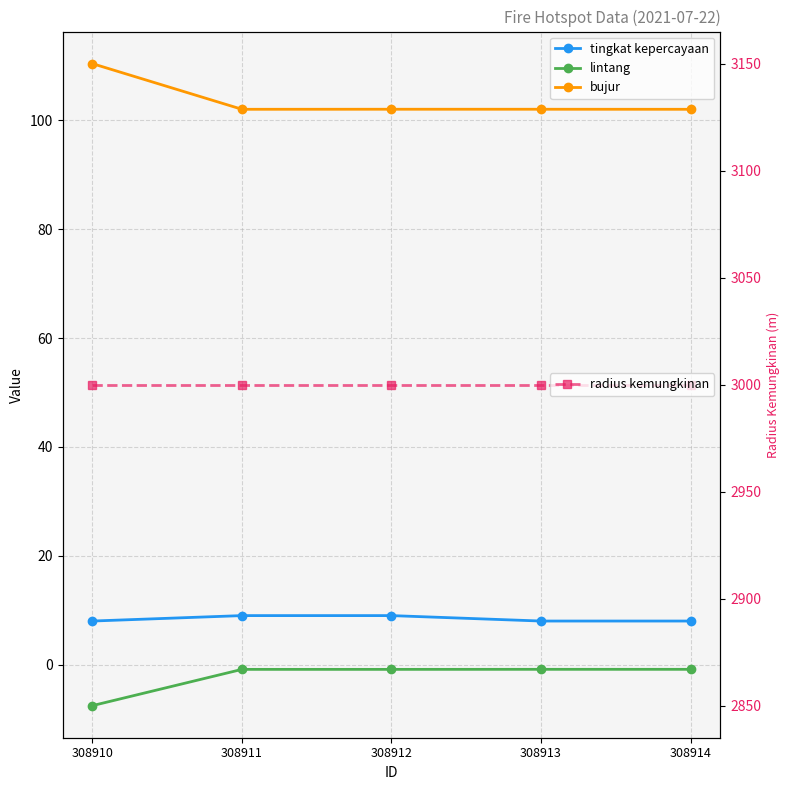

What is the lowest value of the lintang series?

-7.5